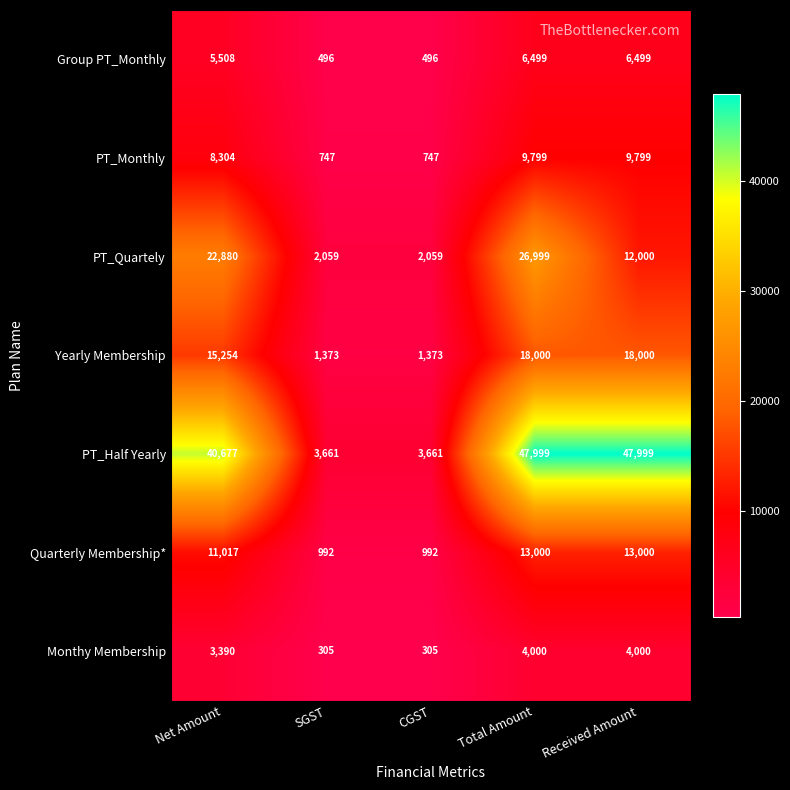

Between CGST and Received Amount, which series saw the biggest shift?

PT_Half Yearly